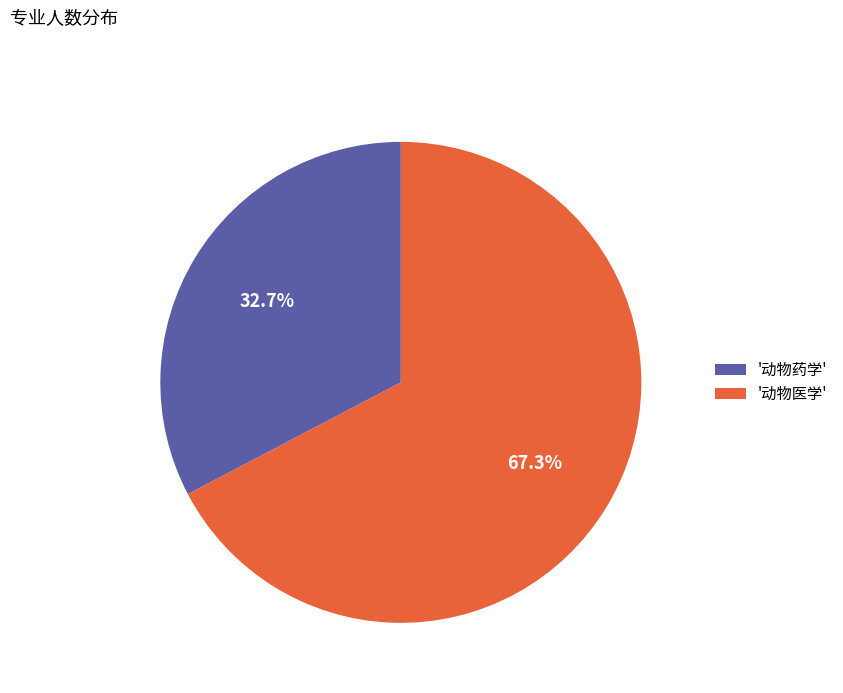

What is the smallest slice in the pie chart?

'动物药学'